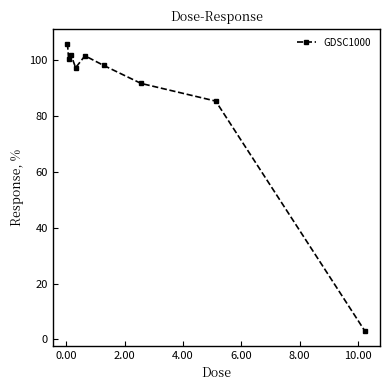

What is the value of the 9th point from the left?

2.8